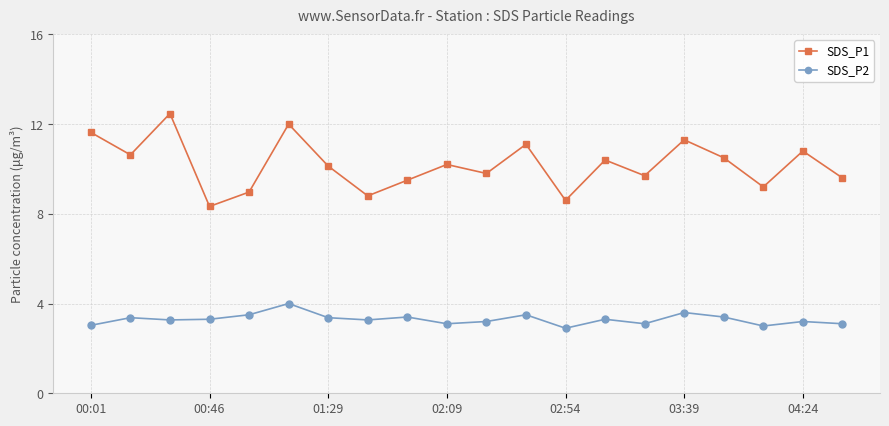

What is the sum of all SDS_P2 values?

65.9